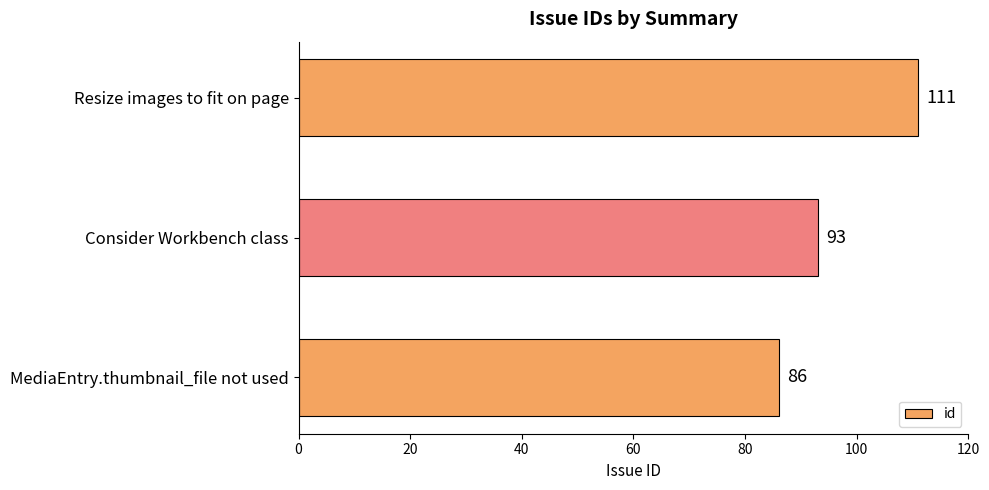

Count the values in the range 86 to 111.

3